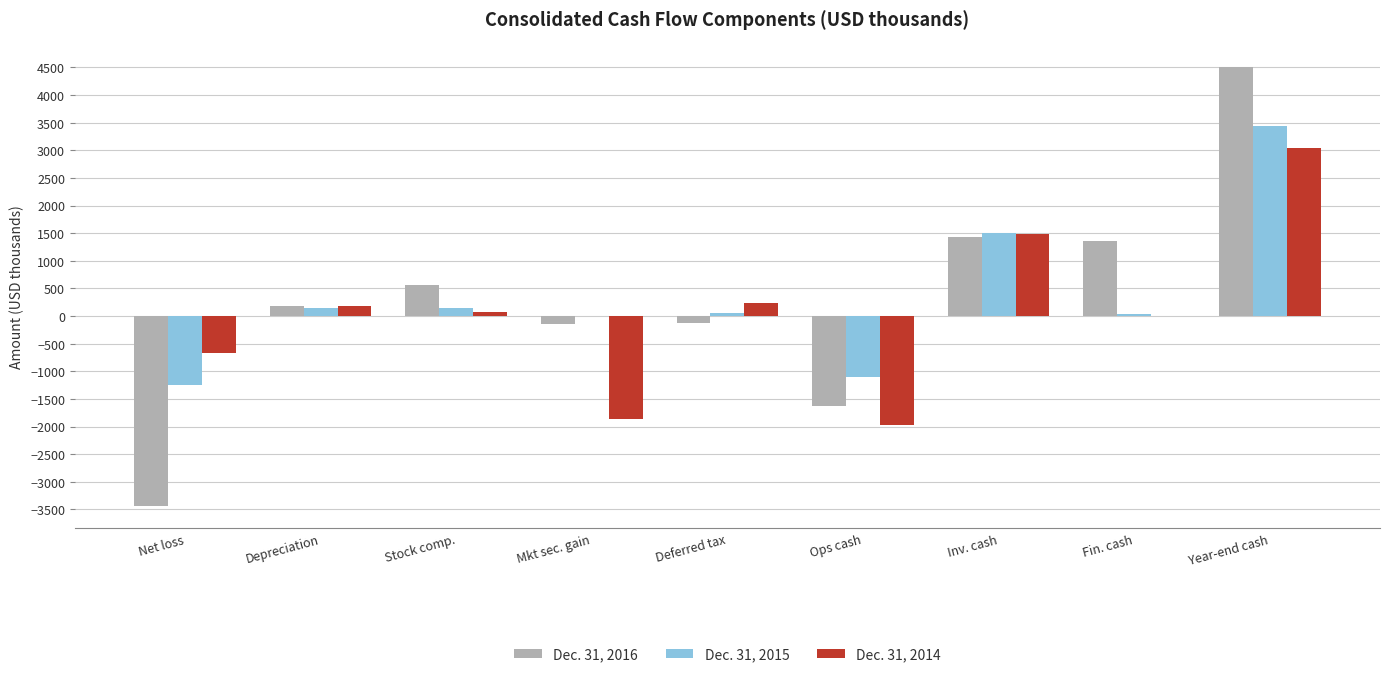

Is the value of Dec. 31, 2016 at Mkt sec. gain greater than the value of Dec. 31, 2014 at Mkt sec. gain?

Yes